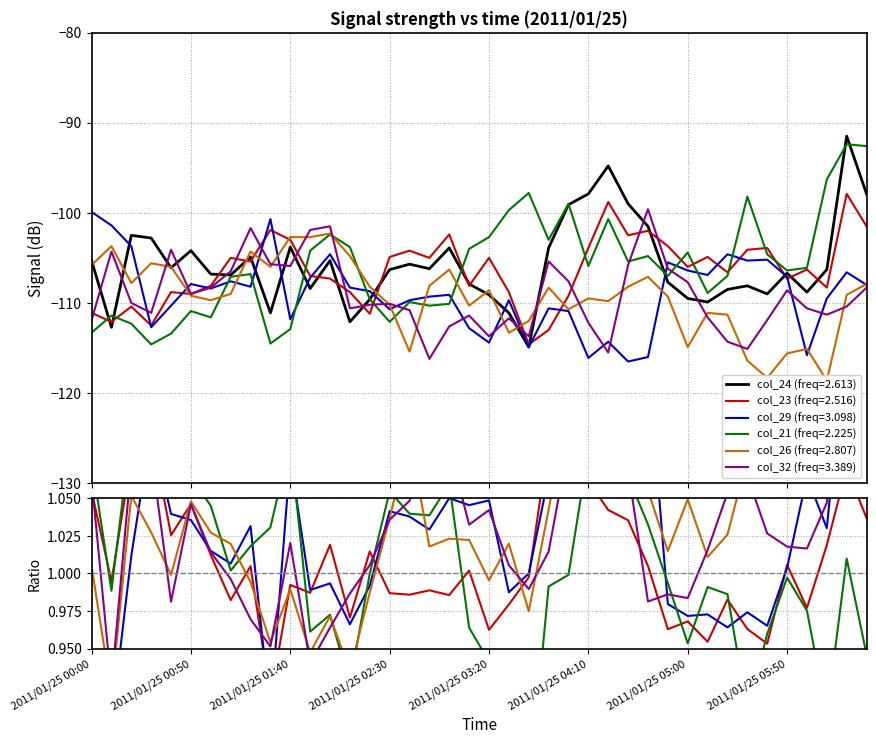

What is the average value of the col_23 series?

-106.4